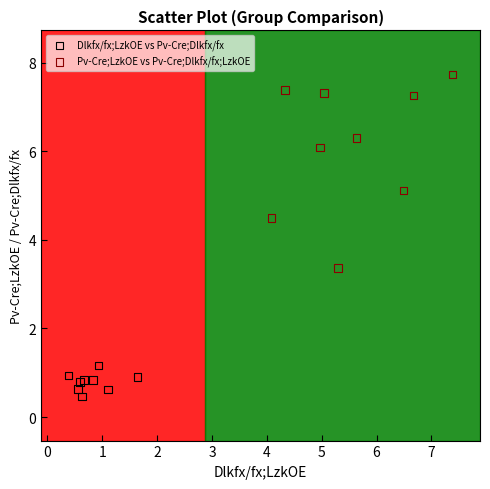

Which series has the largest Y range (max minus min)?

Pv-Cre;LzkOE vs Pv-Cre;Dlkfx/fx;LzkOE